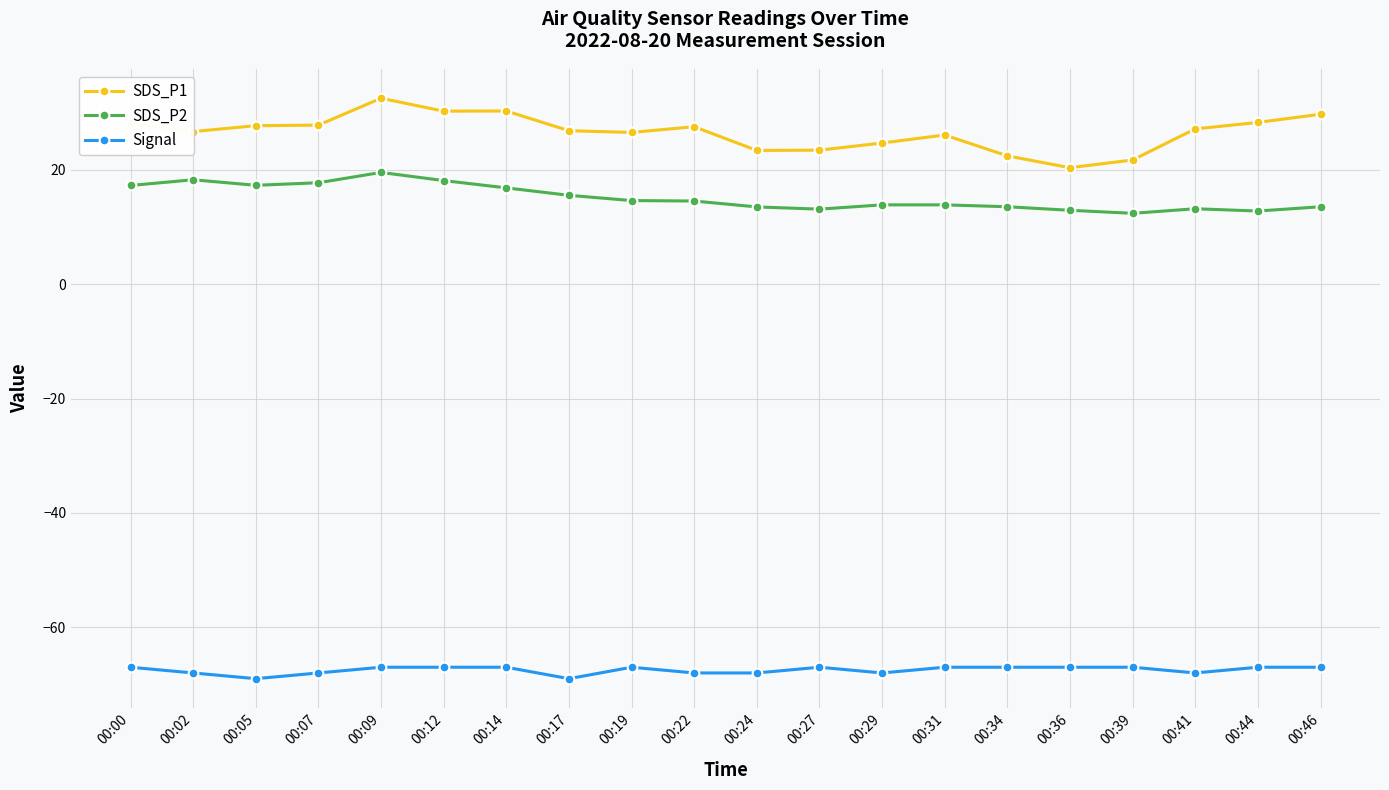

Is the value of Signal at 00:34 greater than the value of SDS_P1 at 00:07?

No